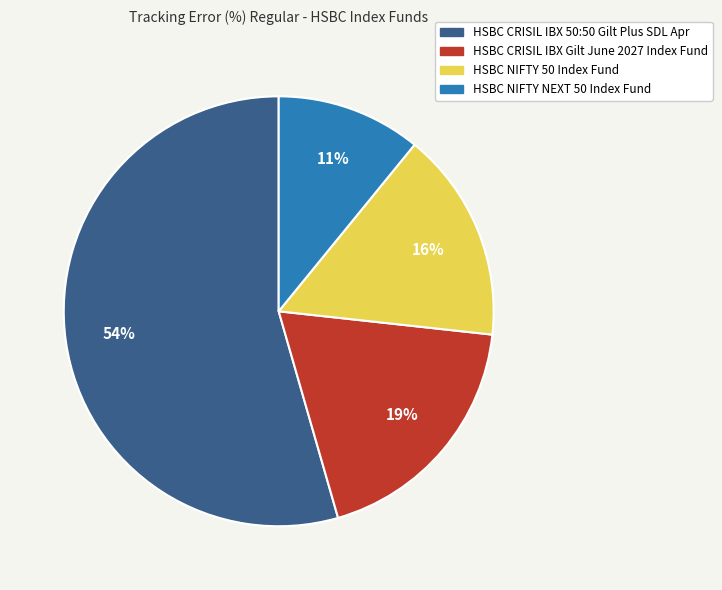

How many segments does this pie chart have?

4